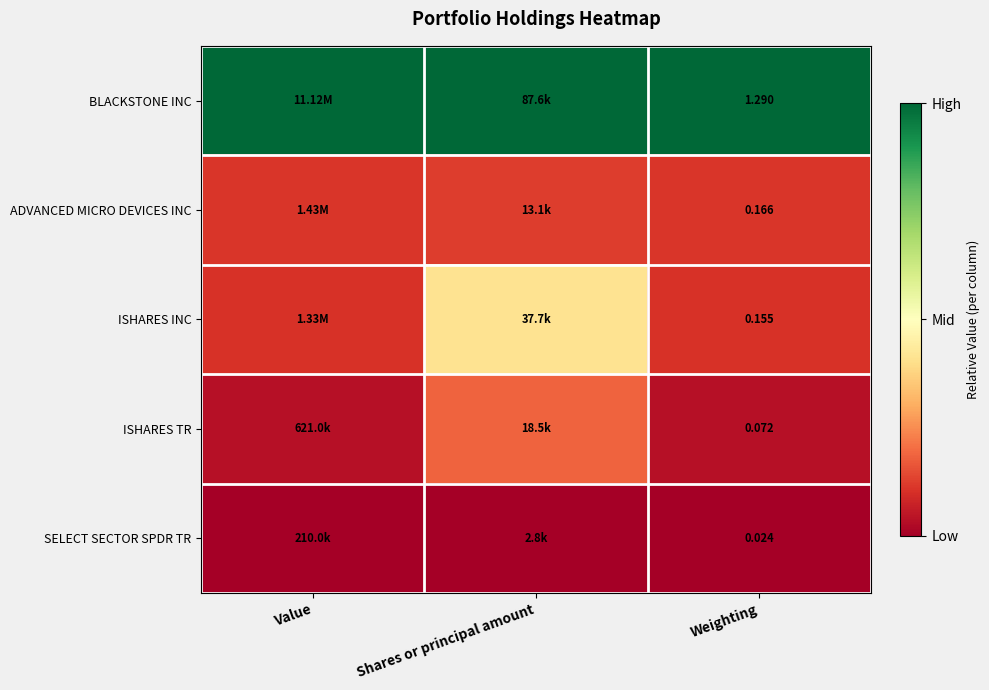

Rank the series at Weighting from lowest to highest value.

SELECT SECTOR SPDR TR, ISHARES TR, ISHARES INC, ADVANCED MICRO DEVICES INC, BLACKSTONE INC